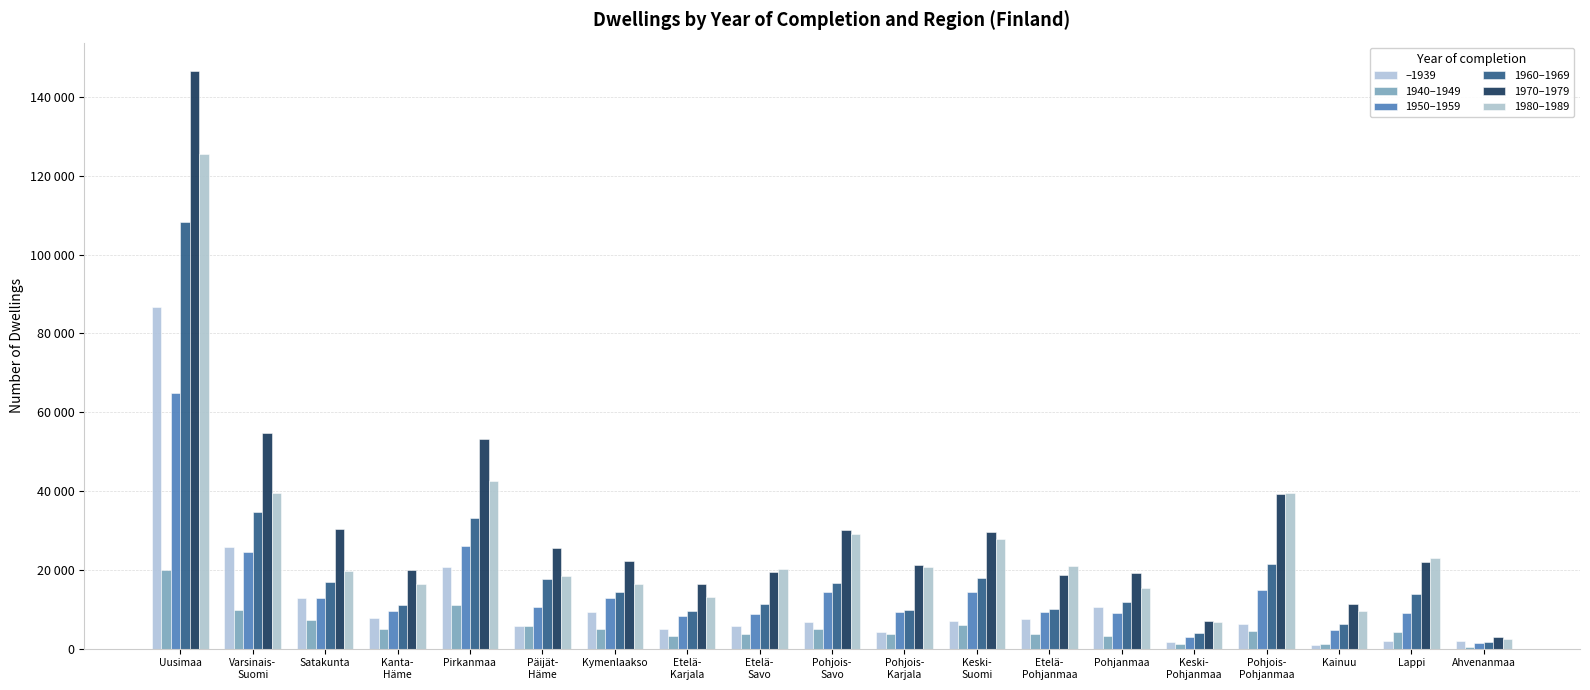

True or false: 1970–1979 has a value of 11325 at Kainuu.

True